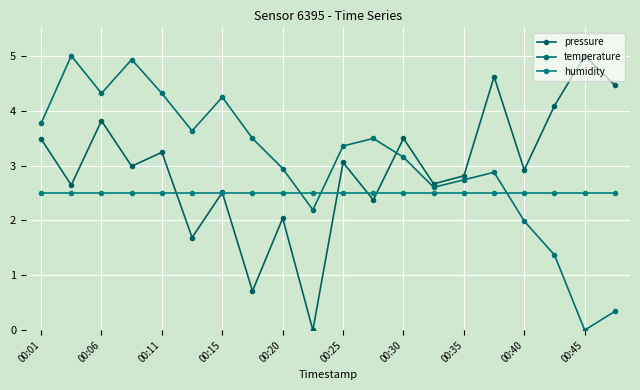

At how many categories does at least one series exceed 0?

20